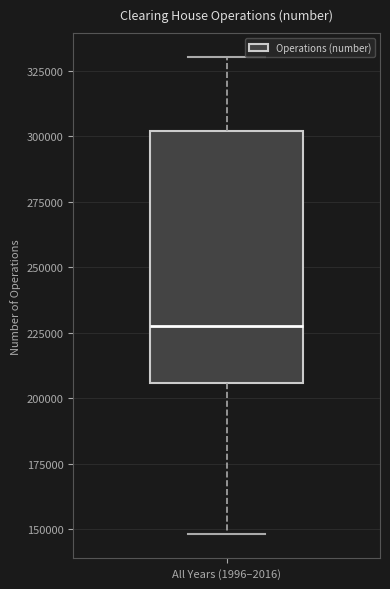

Read this box plot against the y-axis: the position of the median line, the range covered by the box, and the ends of both whiskers. The values are not printed on the chart, so give them approximately, as read against the axis.

median 230000, box 205000 to 300000, whiskers 150000 to 330000